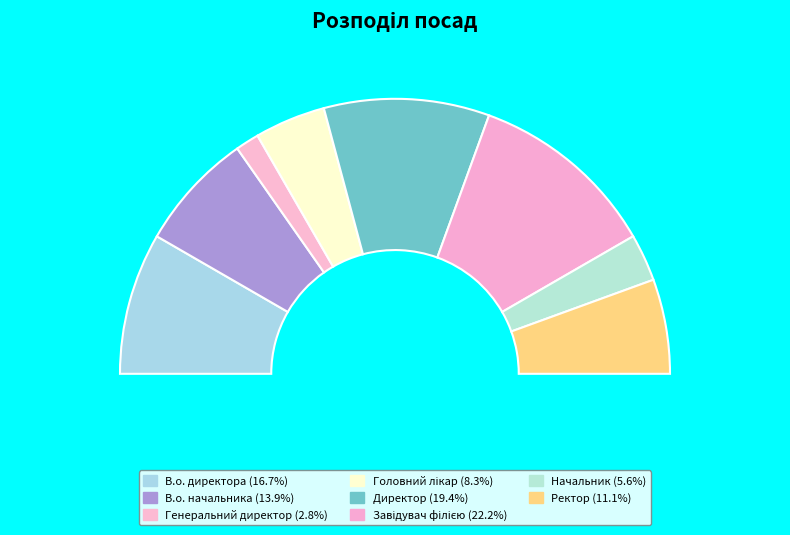

True or false: В.о. директора accounts for 10% of the total.

False